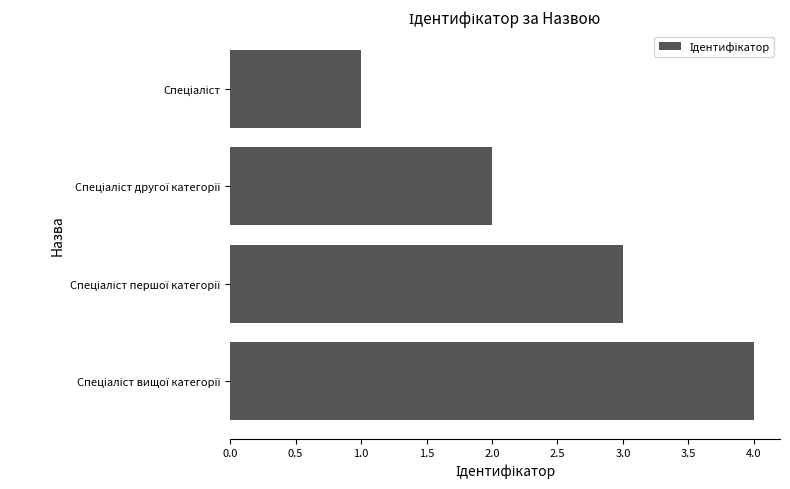

What is the difference between the maximum and minimum values?

3